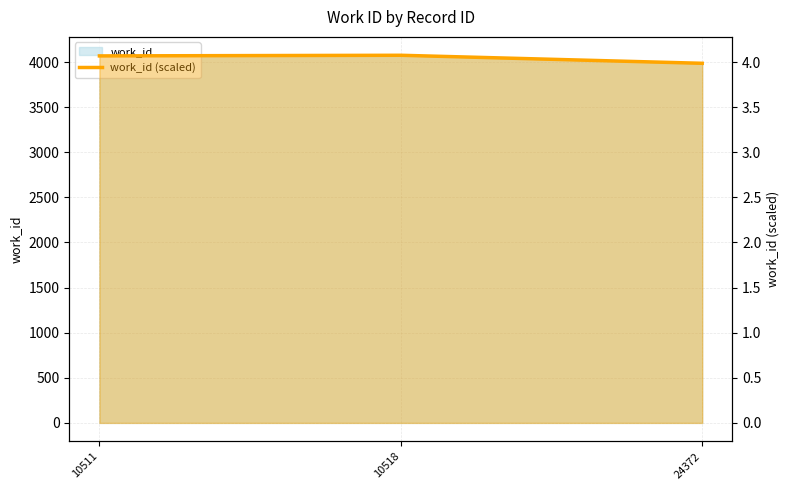

Does the chart display data point markers on the line(s)?

No